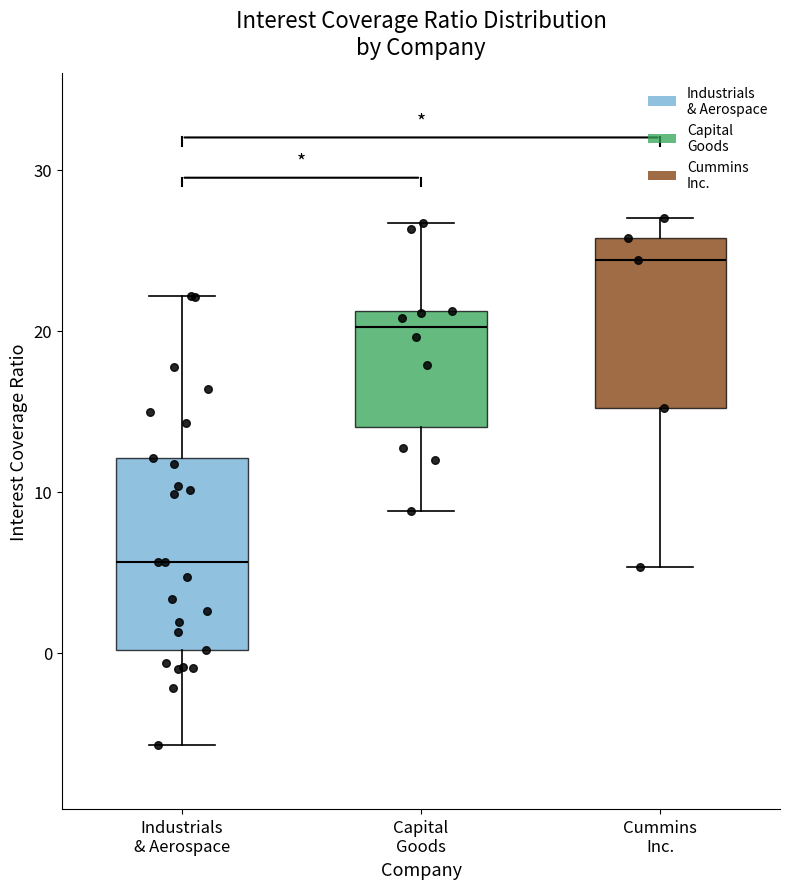

Reading left to right, transcribe this box plot: for each box, give where its median line is, the range the box spans, and where its two whiskers end, as read against the y-axis. The values are not printed on the chart, so give them approximately, as read against the axis.

Industrials & Aerospace: median 6, box 0 to 12, whiskers -6 to 22
Capital Goods: median 20, box 14 to 21, whiskers 9 to 27
Cummins Inc.: median 24, box 15 to 26, whiskers 5 to 27